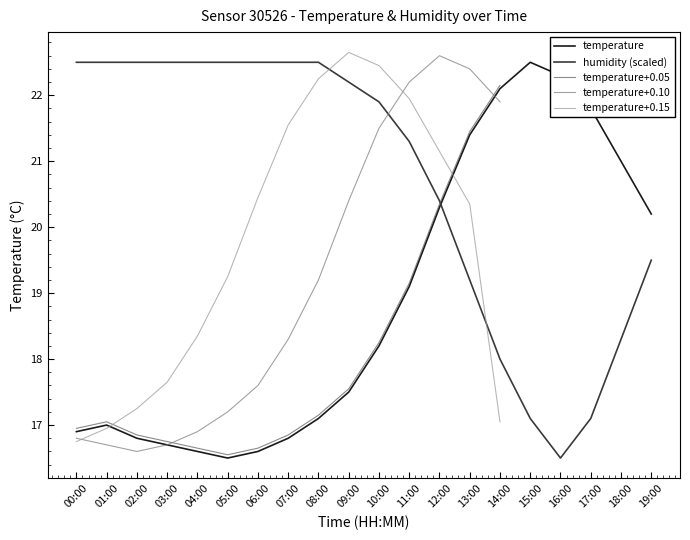

Which series has the largest total across all categories?

humidity